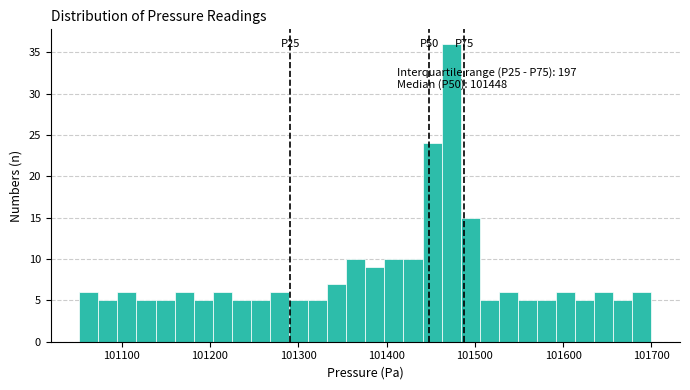

Around what value on the x-axis is the tallest bar? Give the approximate position of its centre, as read against the axis.

101470